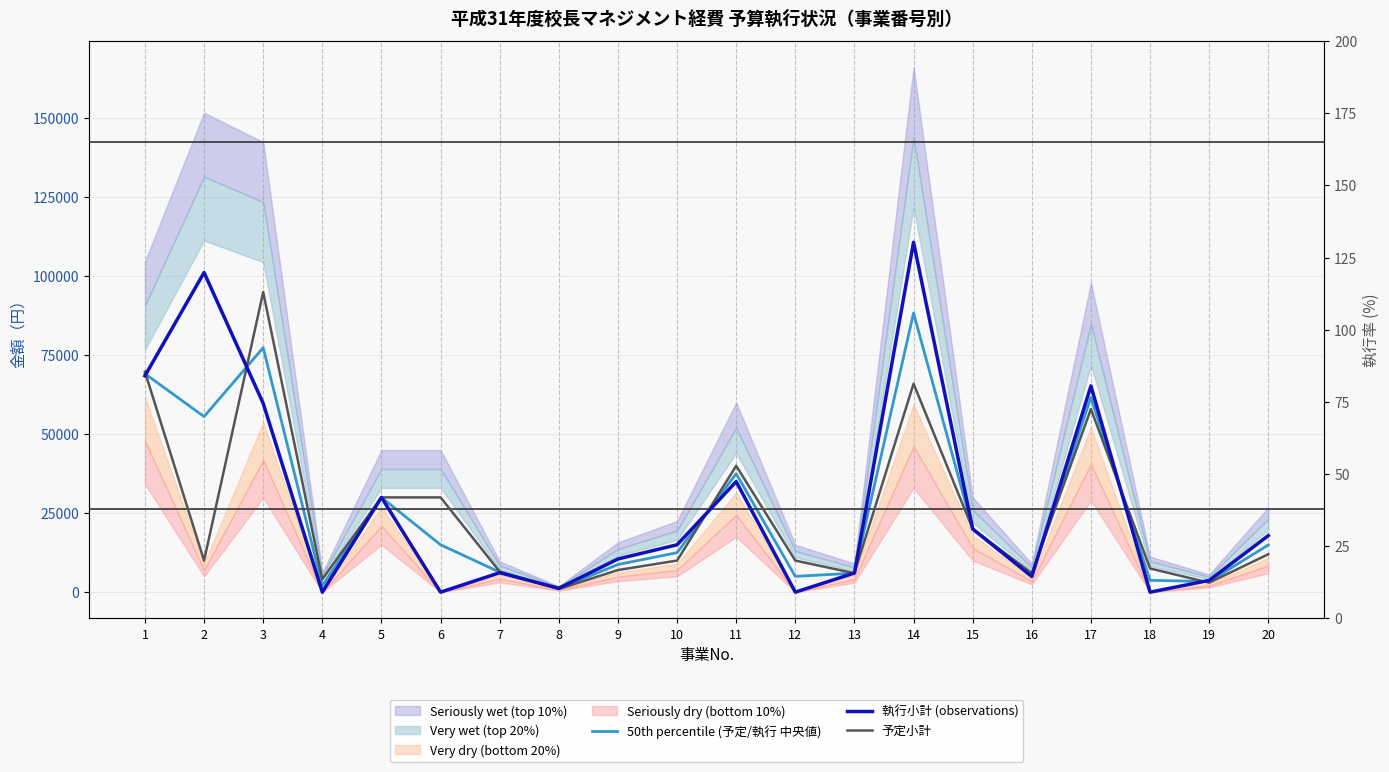

True or false: 執行小計 (observations) has a value of 30000.0 at 5.

True